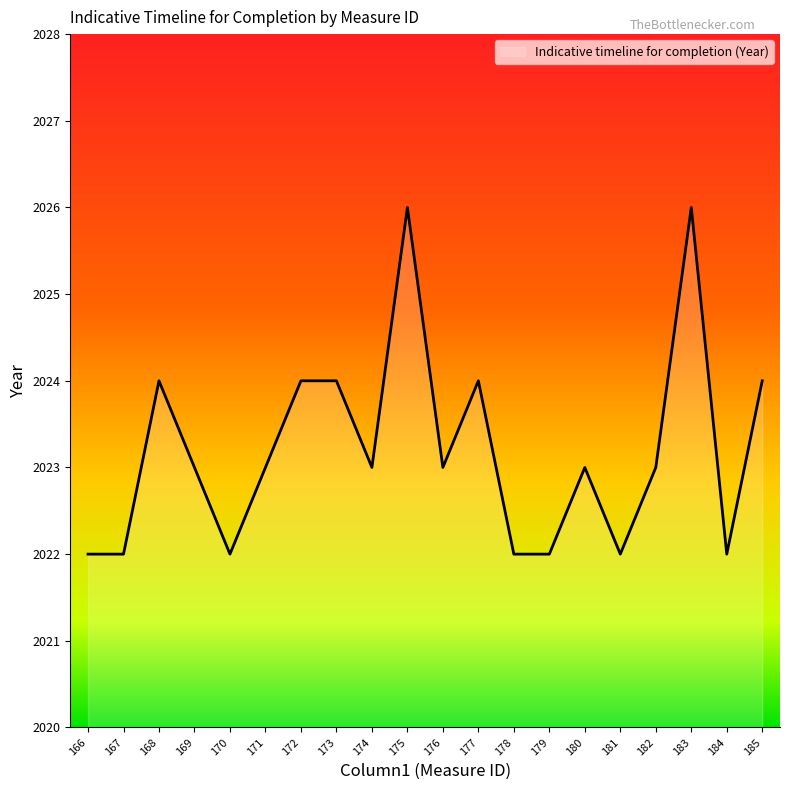

Reading right to left, what are all the values shown in this chart?

185=2024	184=2022	183=2026	182=2023	181=2022	180=2023	179=2022	178=2022	177=2024	176=2023	175=2026	174=2023	173=2024	172=2024	171=2023	170=2022	169=2023	168=2024	167=2022	166=2022